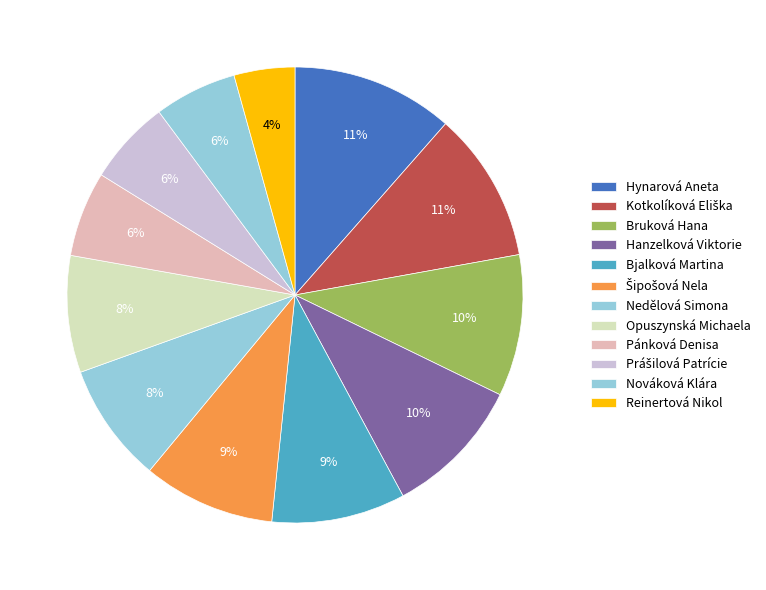

How many segments does this pie chart have?

12